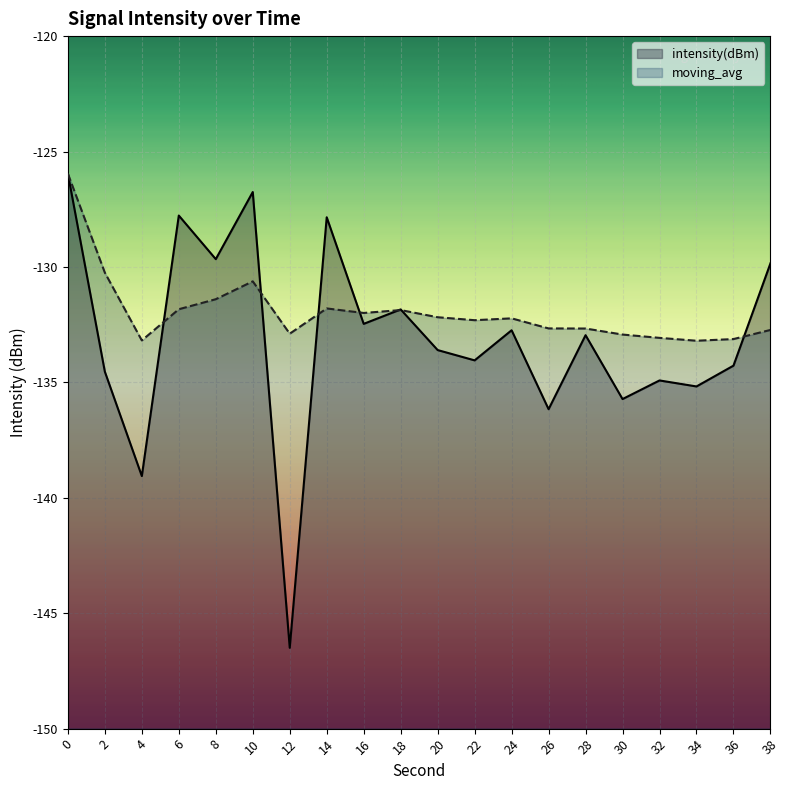

What is the difference between the highest and lowest values at 24?

0.5